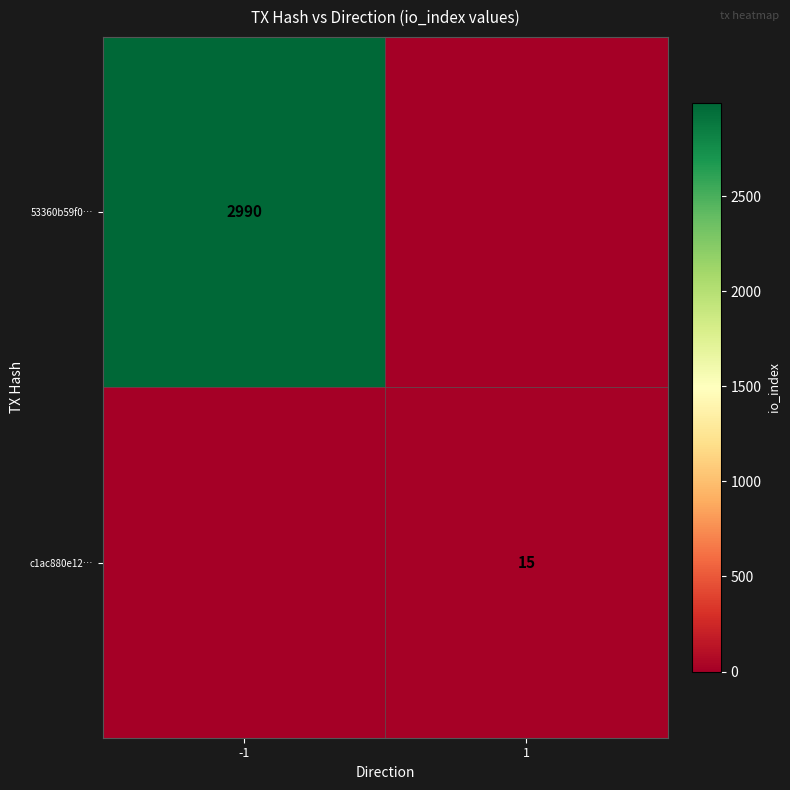

Is the value of c1ac880e12… at 1 greater than the value of 53360b59f0… at -1?

No